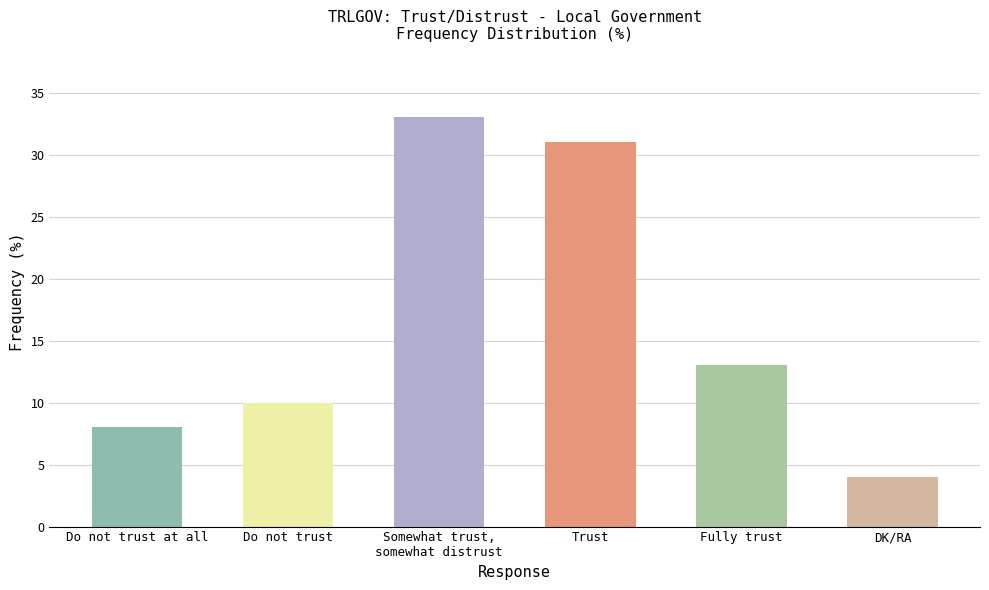

Reading left to right, transcribe all the data shown in this chart.

8	10	33	31	13	4